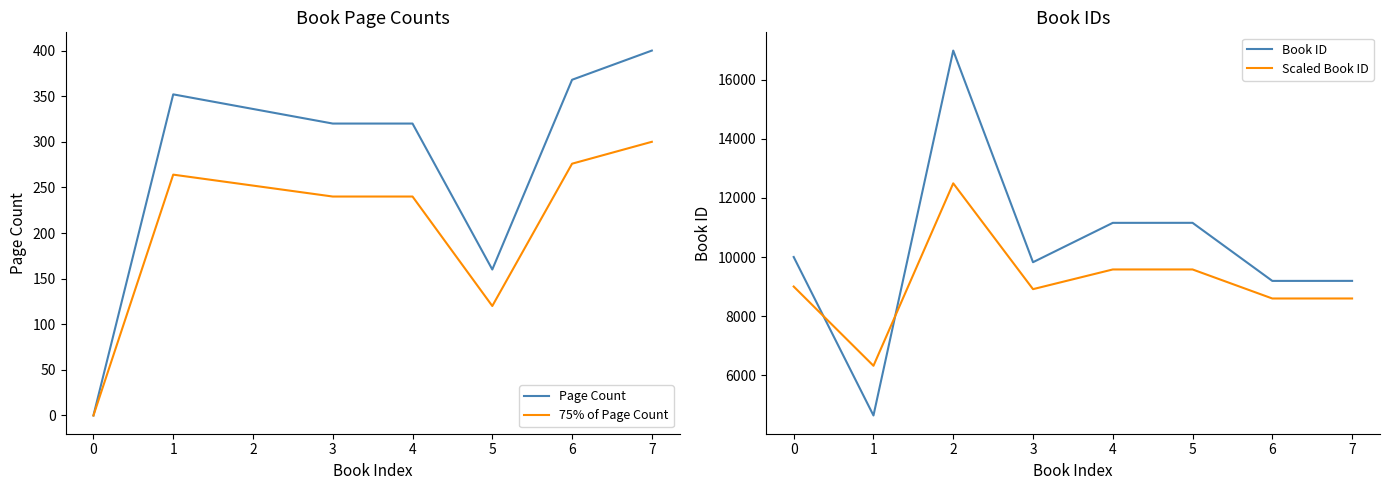

Is it true that Book ID equals 14705.1 at 0?

False